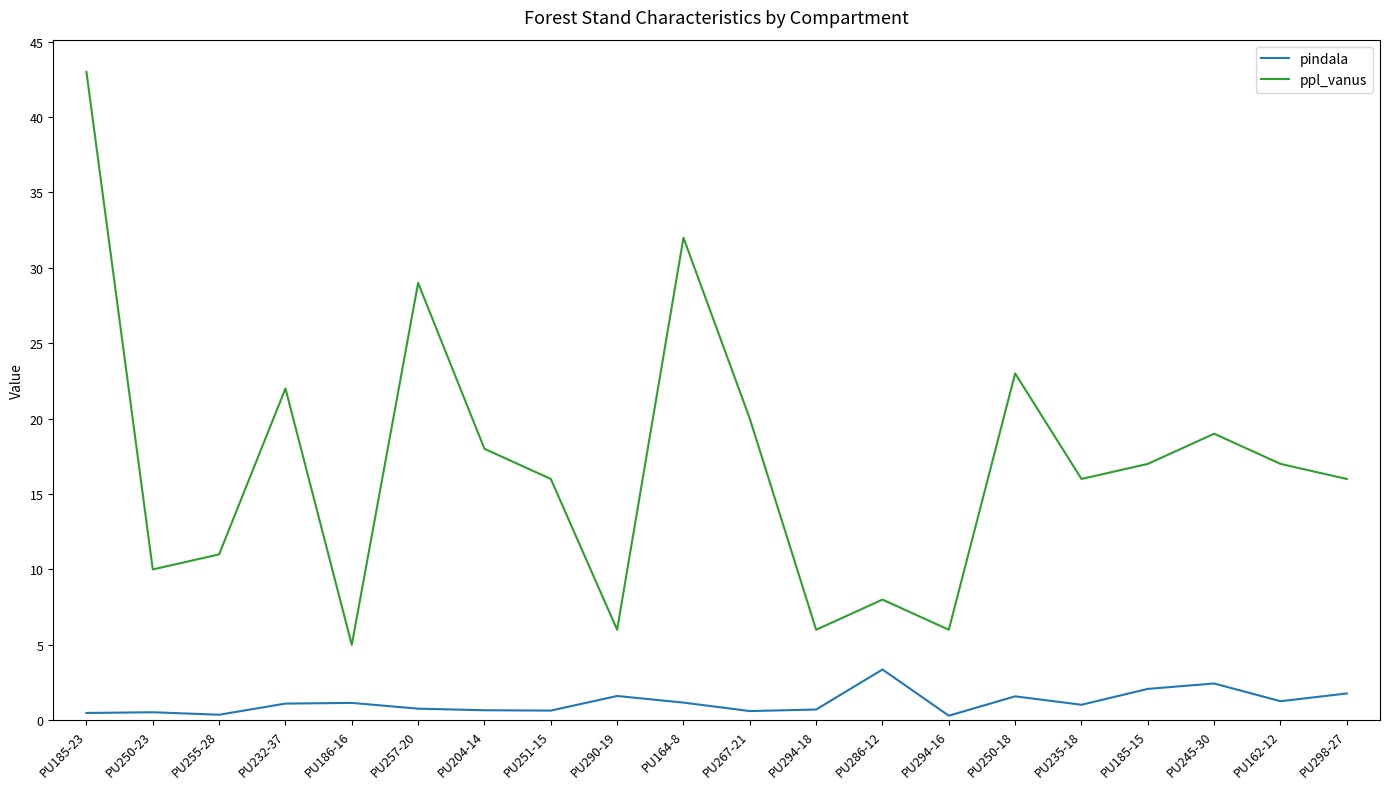

What is the difference between the highest and lowest values at PU250-23?

9.5